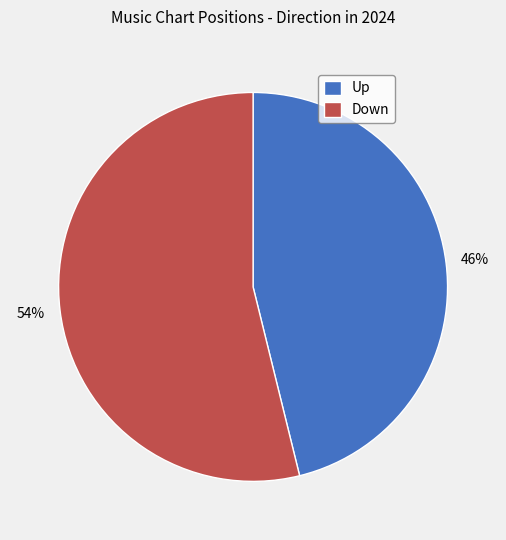

Is the sum of Down and Up greater than half?

Yes